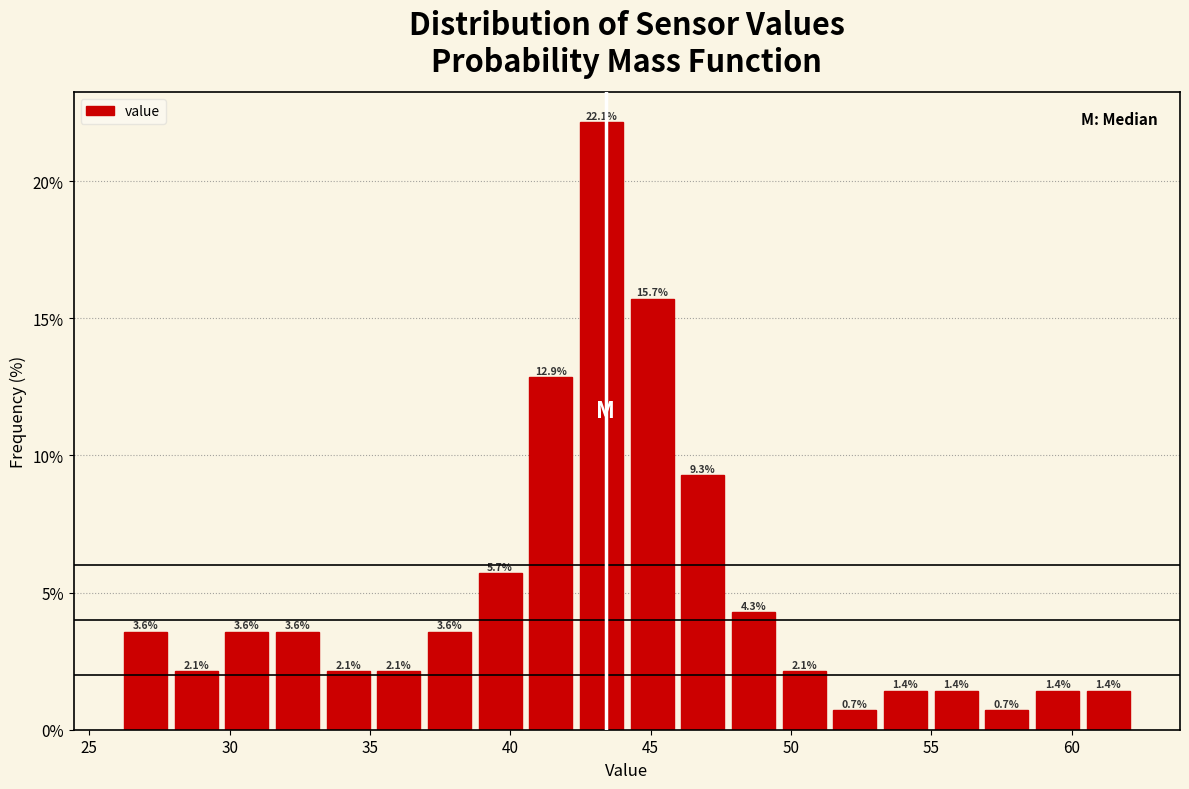

Around what value on the x-axis is the tallest bar? Give the approximate position of its centre, as read against the axis.

43.0